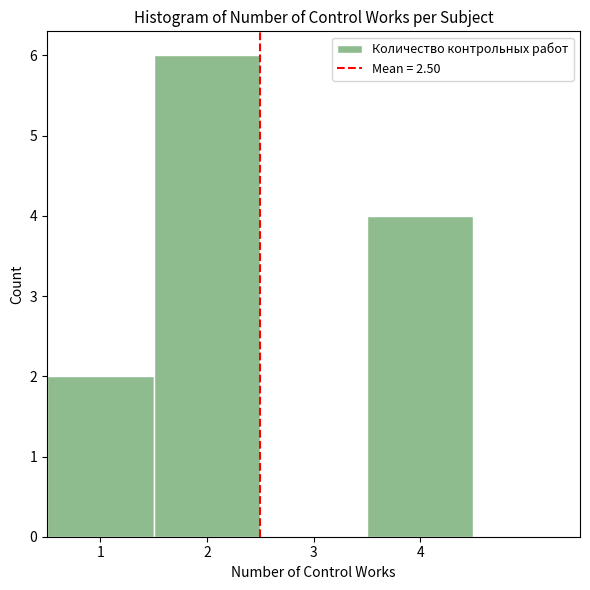

Reading left to right, transcribe this chart: for each bar, give the range it covers on the x-axis and its height. The values are not printed on the chart, so give them approximately, as read against the axis.

0.5 to 1.5: 2
1.5 to 2.5: 6
2.5 to 3.5: 0
3.5 to 4.5: 4